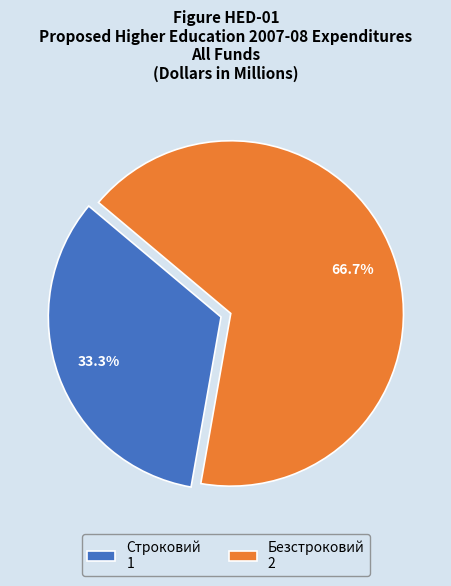

To the nearest percent, what is the combined percentage of Безстроковий and Строковий?

100%